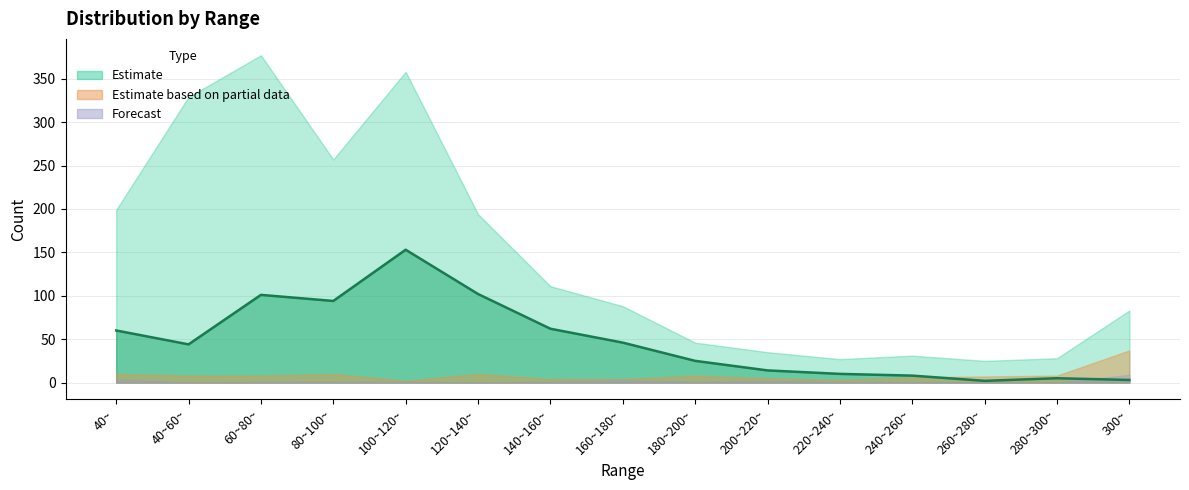

True or false: the data shows 8 at 240~260~.

True